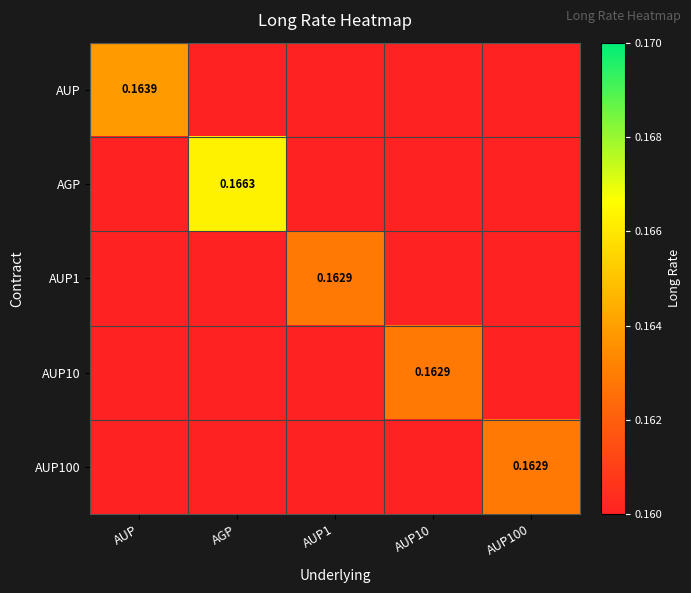

True or false: AUP10 has a value of 0.0 at AGP.

True